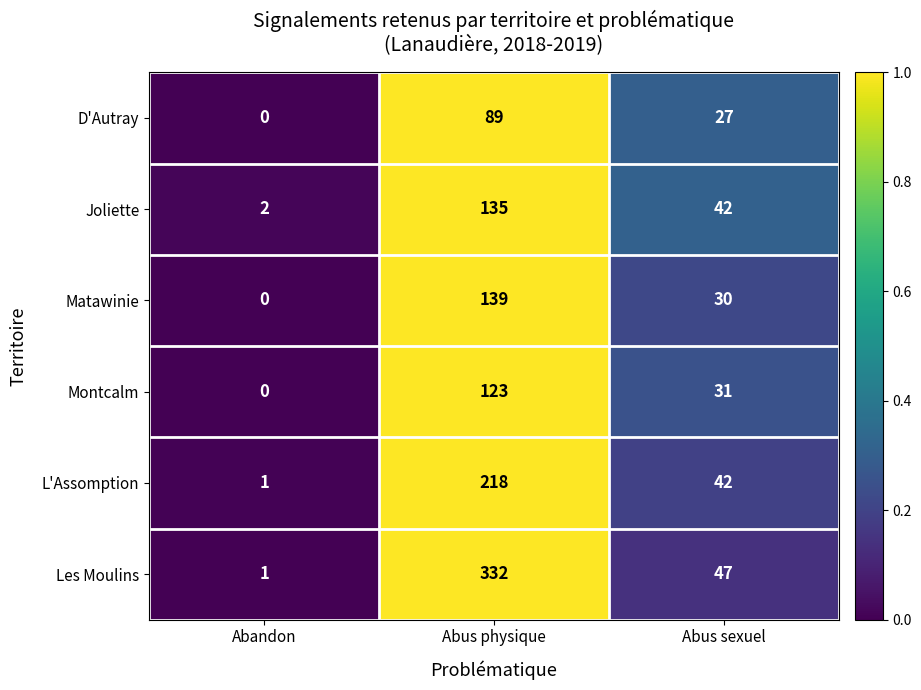

Which series has the largest range (max minus min)?

Les Moulins